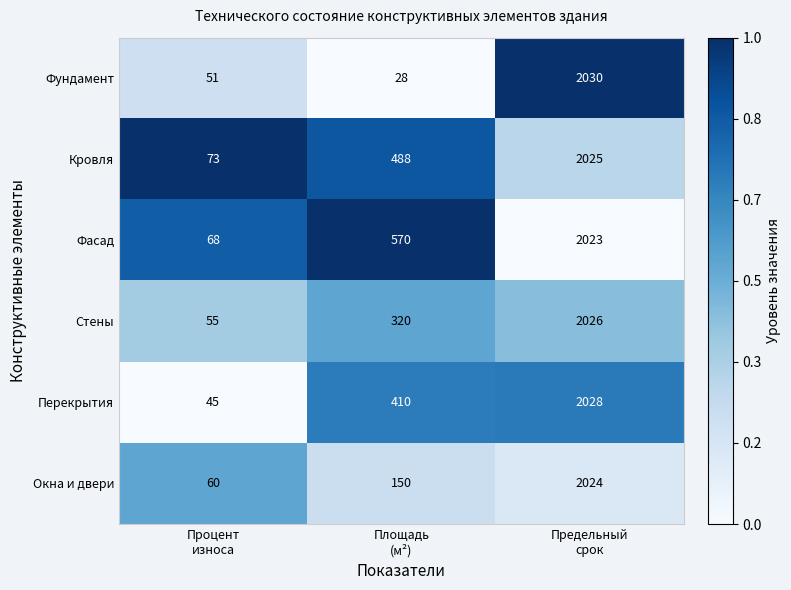

At which category is the sum across all series the highest?

Предельный
срок